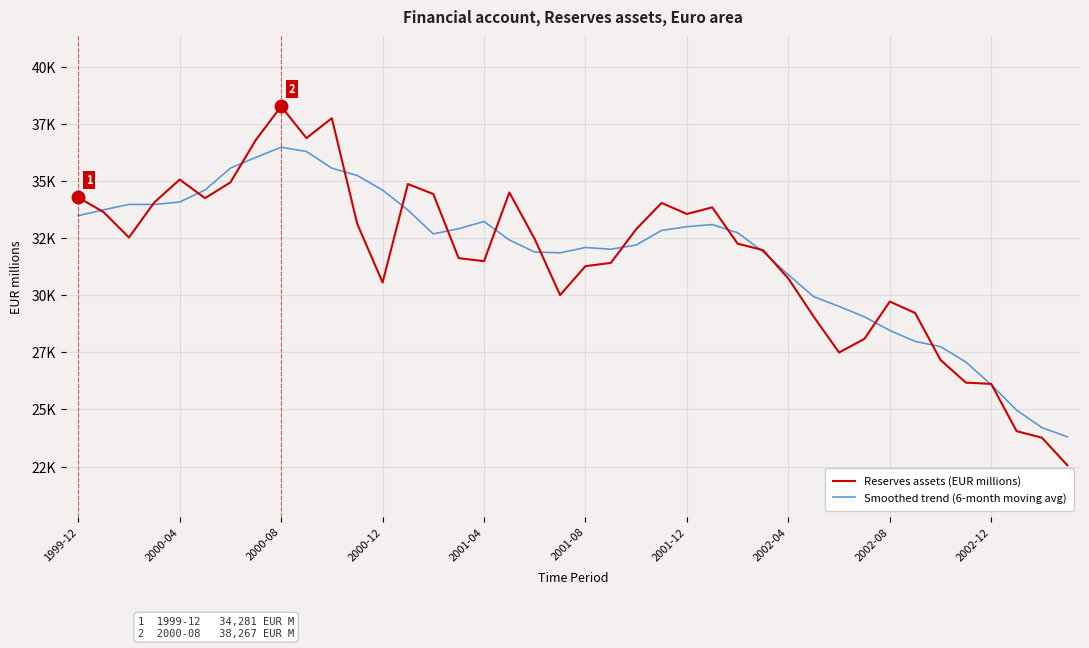

Rank the series by their maximum value, from highest to lowest.

Reserves assets (EUR millions), Smoothed trend (6-month moving avg)